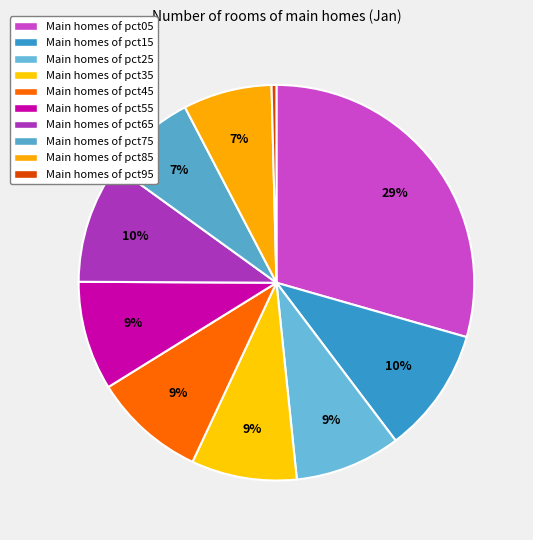

How many segments does this pie chart have?

10